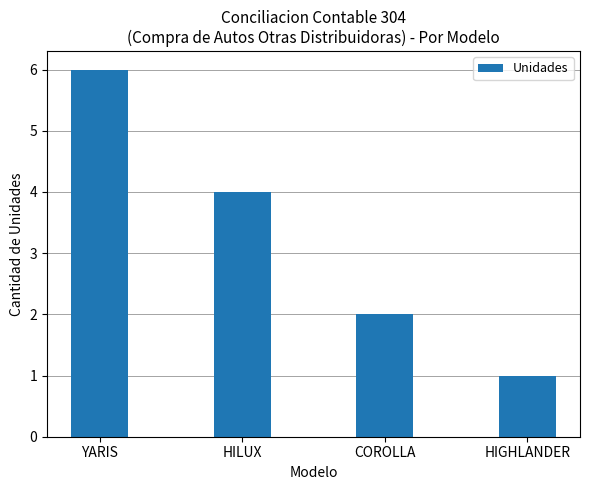

Reading right to left, list all the values displayed in this chart.

HIGHLANDER=1	COROLLA=2	HILUX=4	YARIS=6